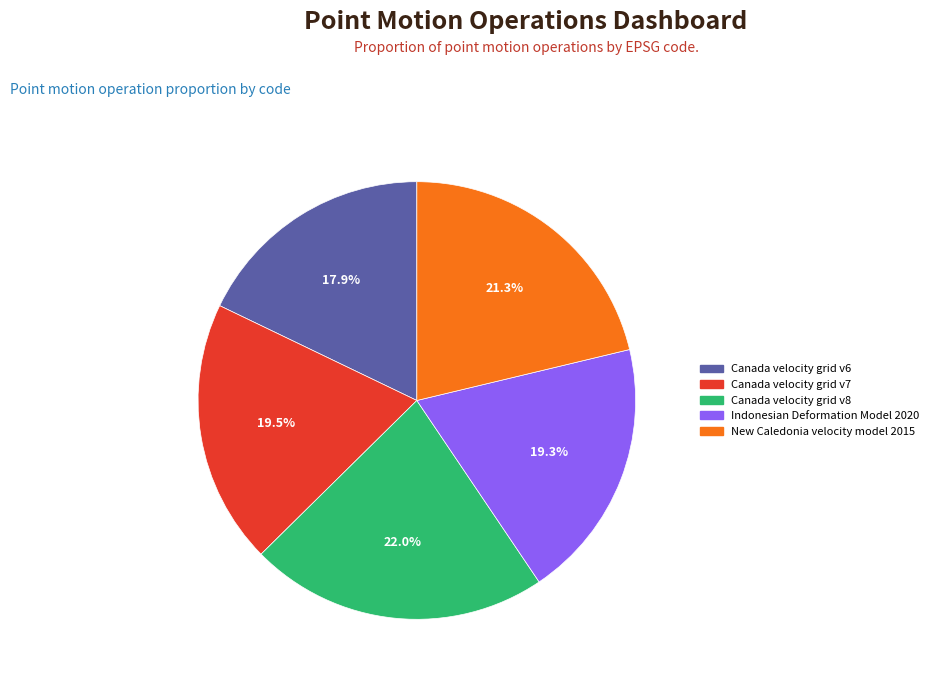

What percentage is the Canada velocity grid v6 slice, to the nearest percent?

18%